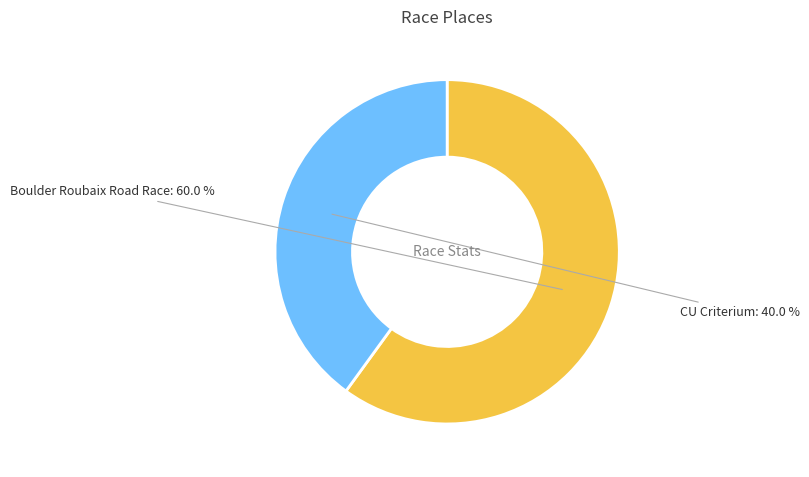

How many segments does this pie chart have?

2